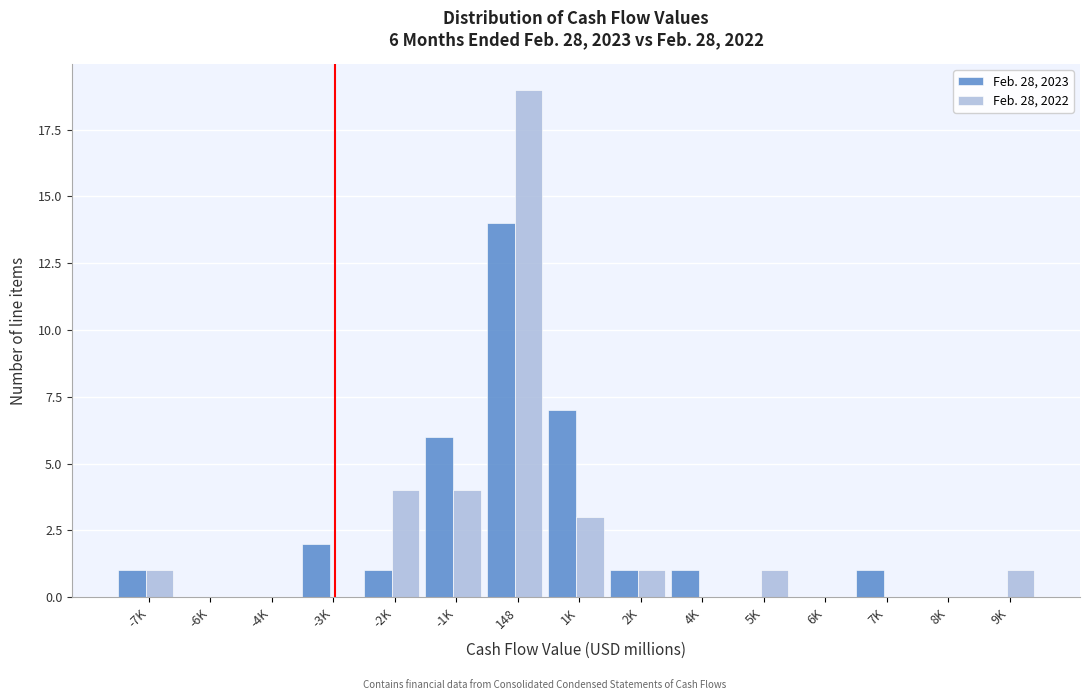

Reading left to right, extract all data points from this chart.

Feb. 28, 2023: -7K=1	-6K=0	-4K=0	-3K=2	-2K=1	-1K=6	148=14	1K=7	2K=1	4K=1	5K=0	6K=0	7K=1	8K=0	9K=0
Feb. 28, 2022: -7K=1	-6K=0	-4K=0	-3K=0	-2K=4	-1K=4	148=19	1K=3	2K=1	4K=0	5K=1	6K=0	7K=0	8K=0	9K=1